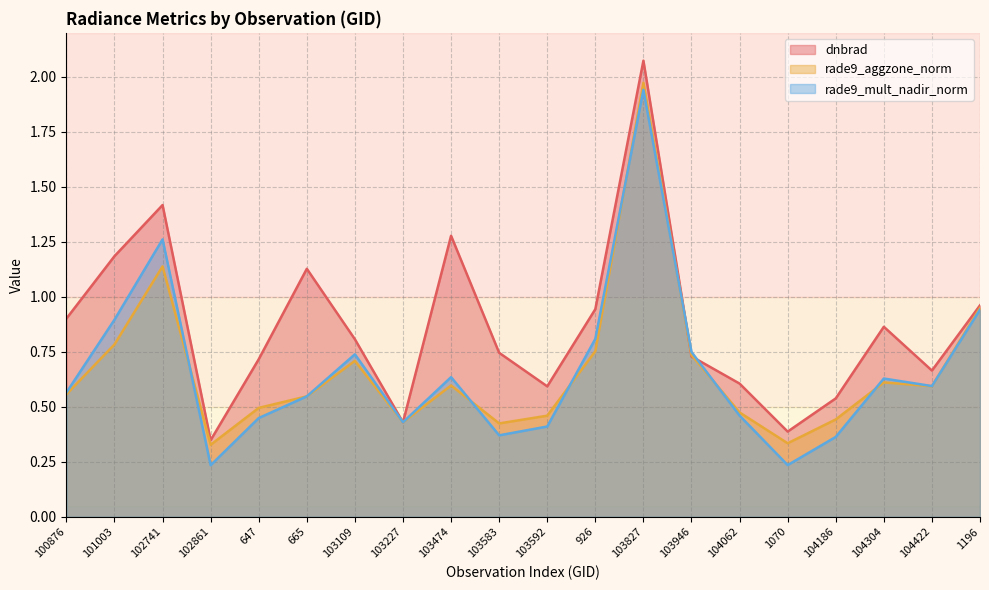

What is the greatest value displayed?

2.1